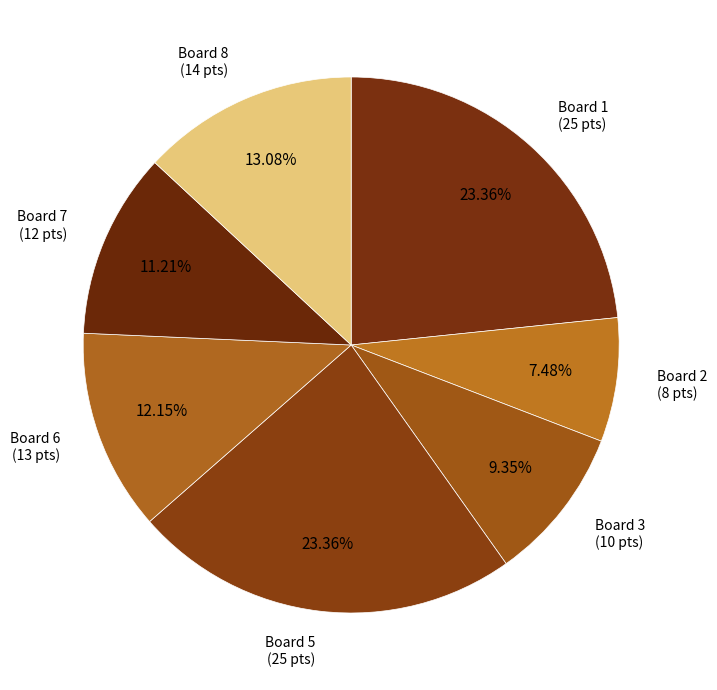

How many slices are in this pie chart?

7